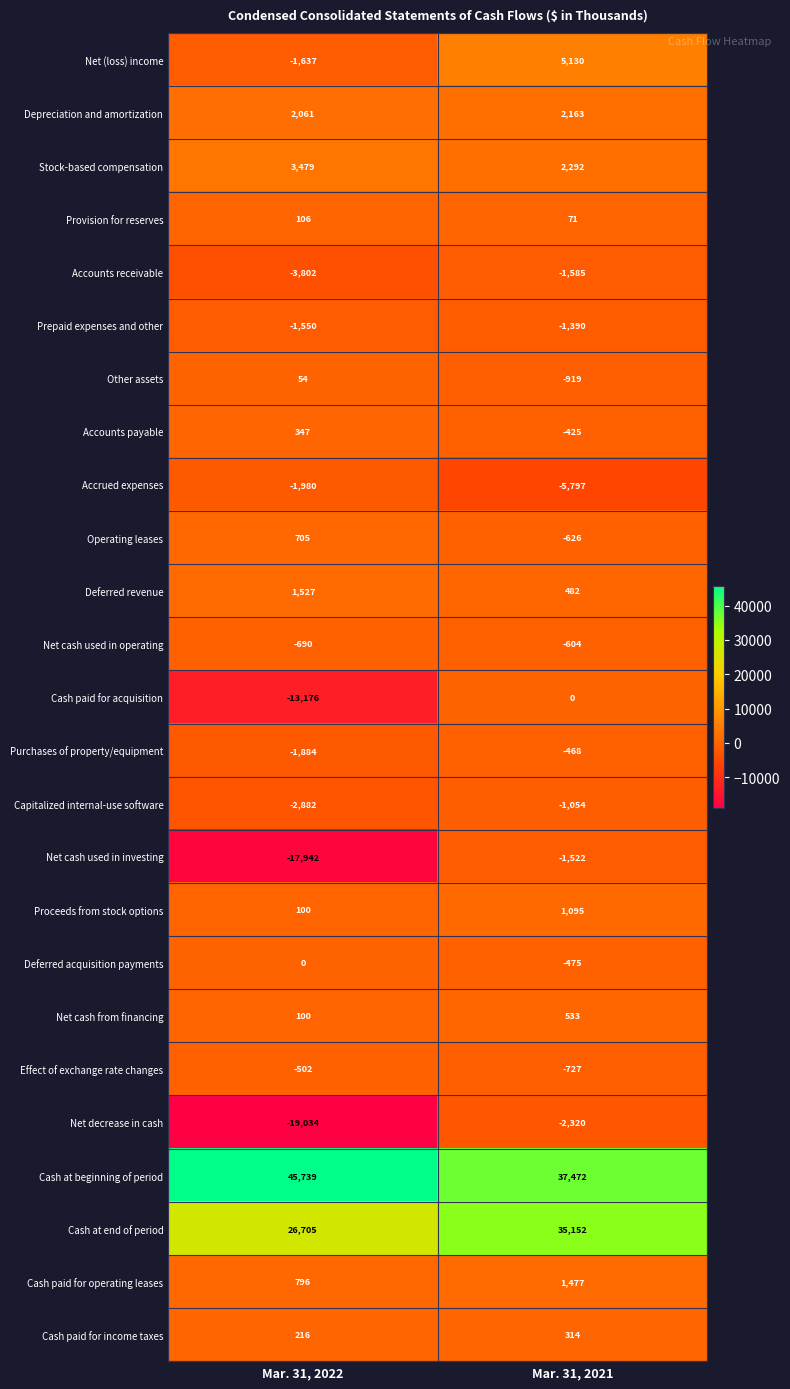

Rank the categories by Provision for reserves value from lowest to highest.

Mar. 31, 2021, Mar. 31, 2022